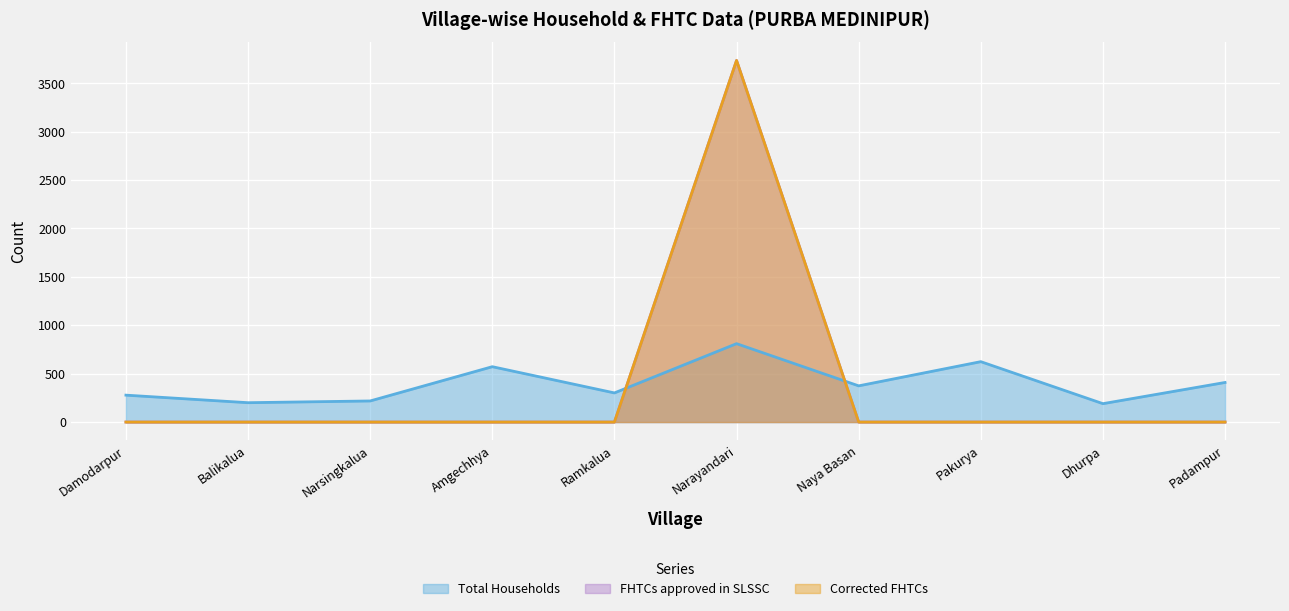

What is the average value of the FHTCs approved in SLSSC series?

374